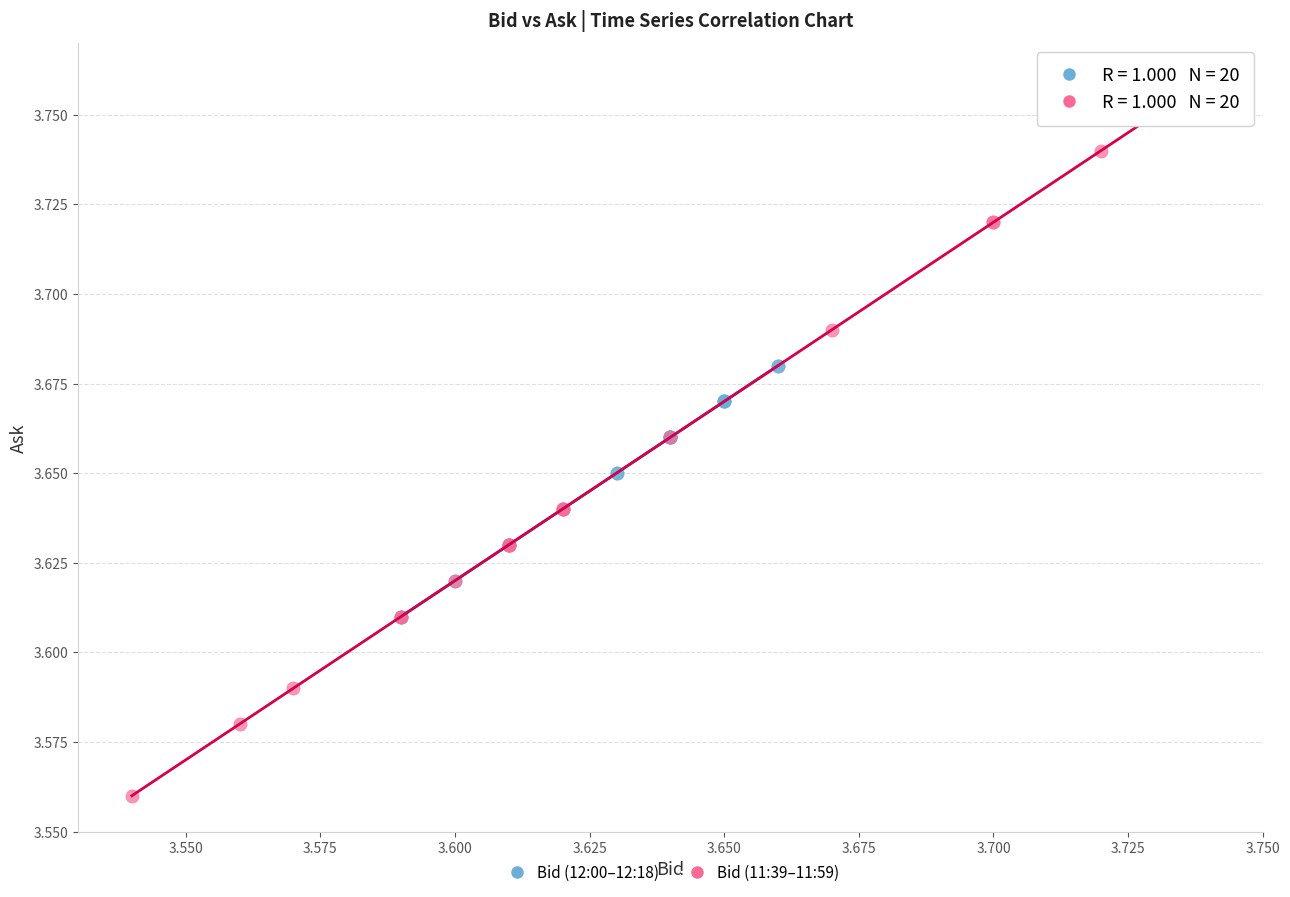

Which series has the largest Y range (max minus min)?

Bid (11:39–11:59)